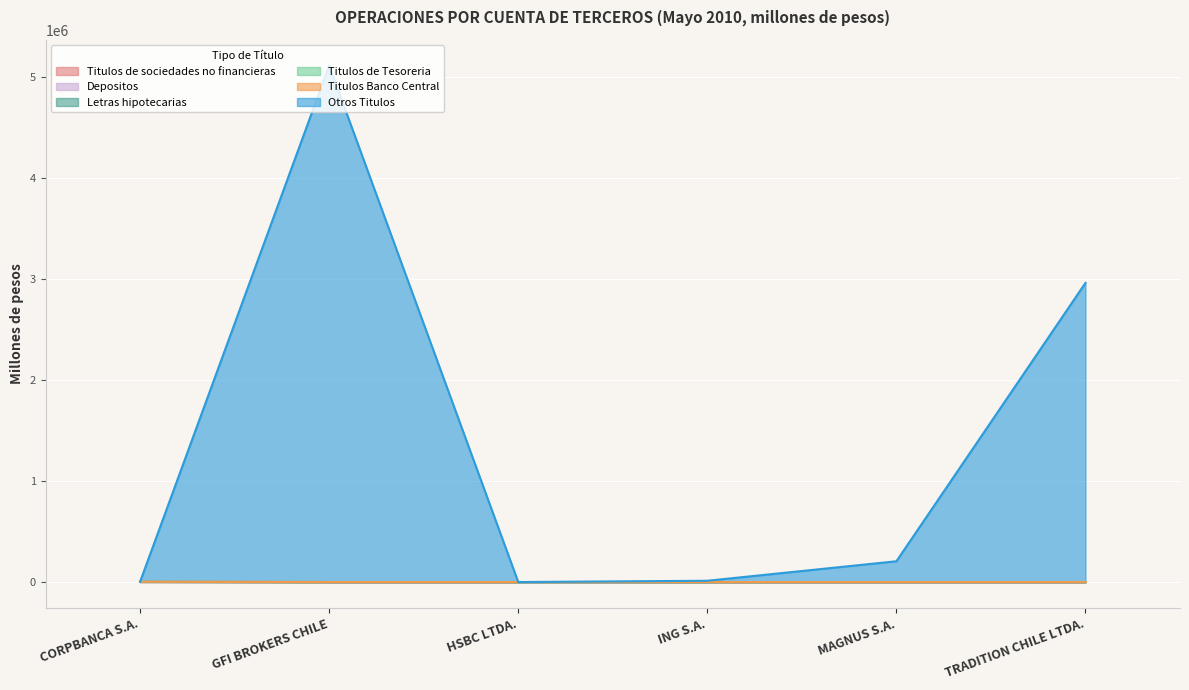

At which category does Otros Titulos reach its first local peak?

GFI BROKERS CHILE